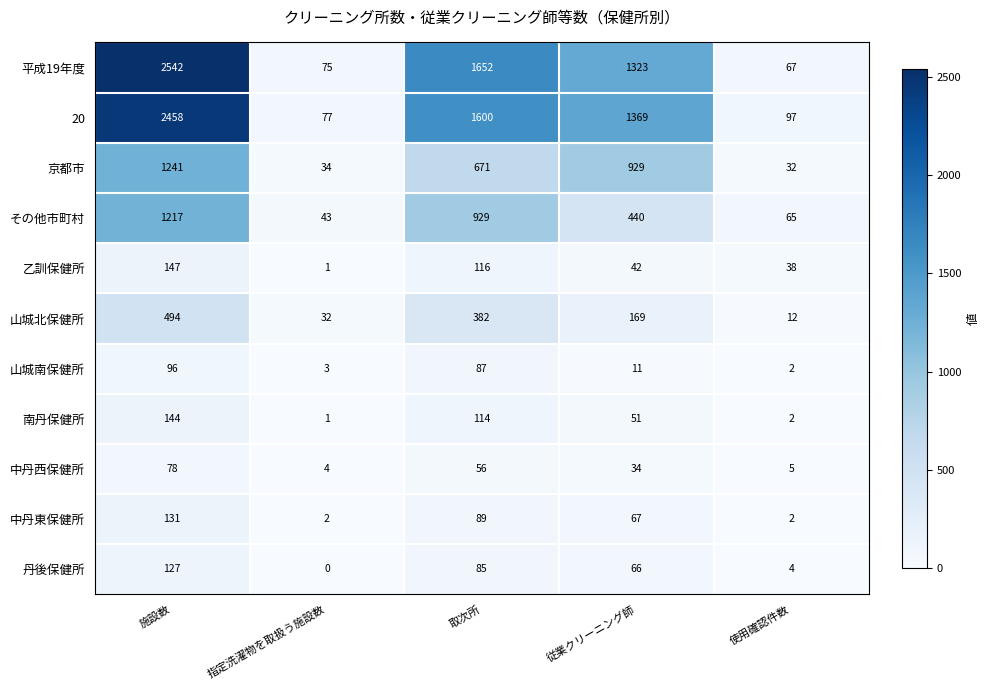

The value of 中丹西保健所 at 取次所 is 35. True or false?

False